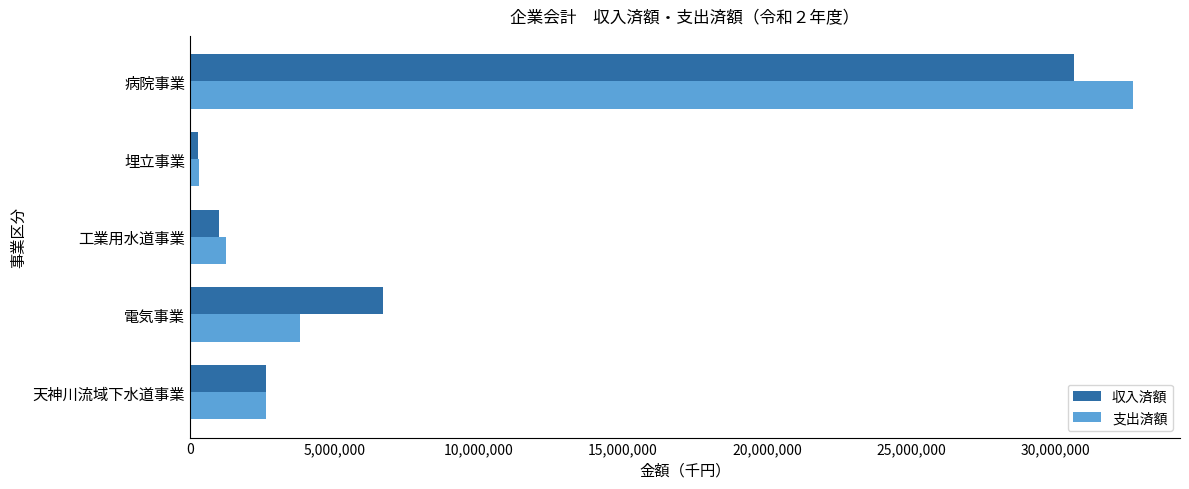

Which series has the largest range (max minus min)?

支出済額